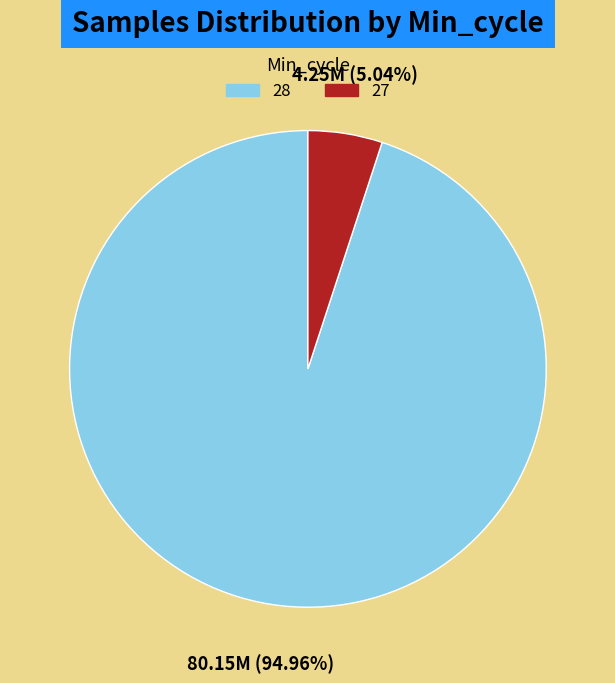

Count the number of slices in the pie.

2